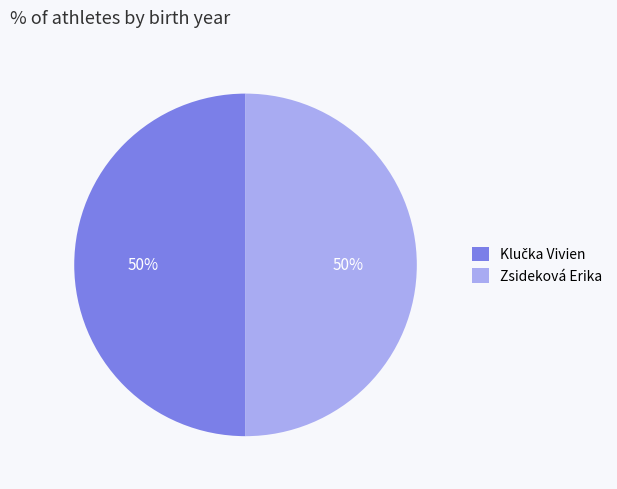

Count the number of slices in the pie.

2